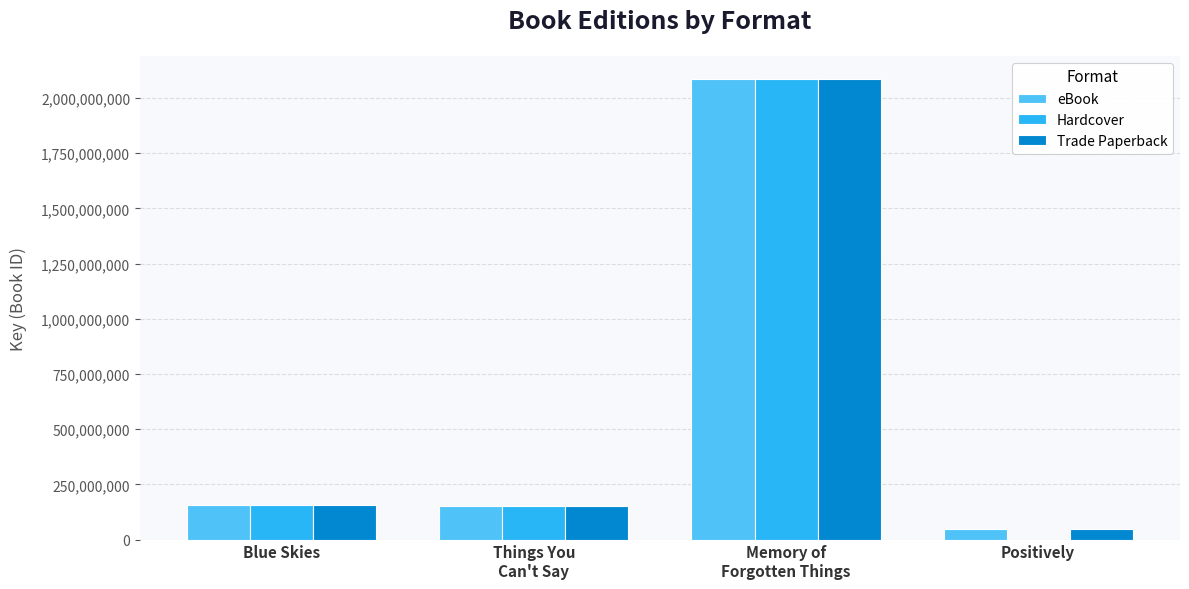

What is the total value across all series at Positively?

95638064